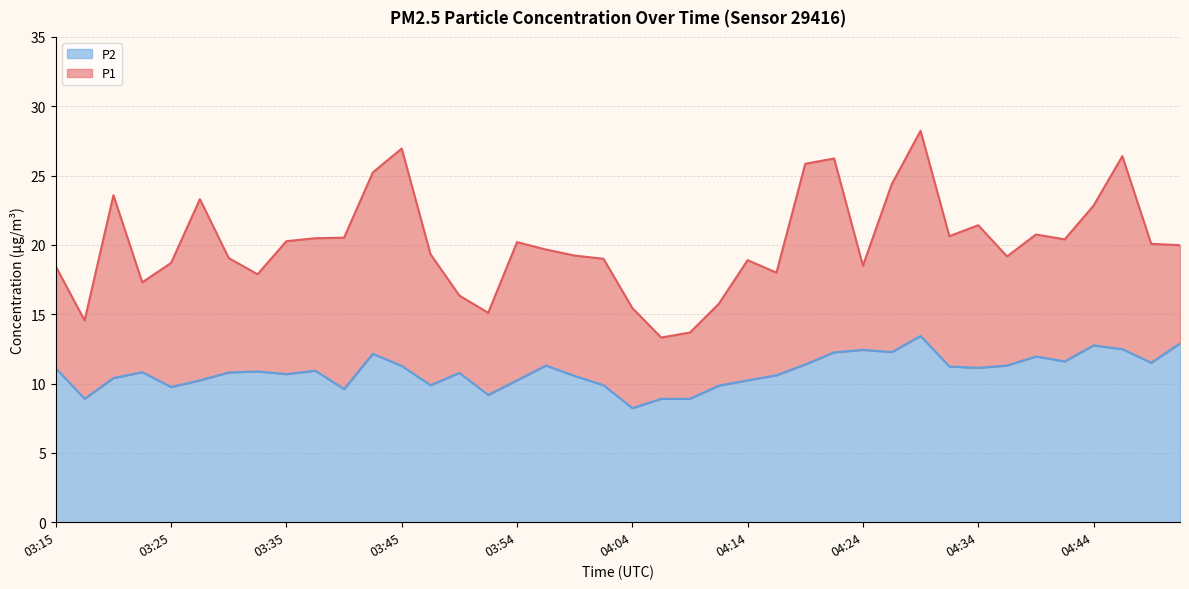

List the labels in order of P1 value, largest first.

04:29, 03:45, 04:46, 04:22, 04:19, 03:42, 04:27, 03:20, 03:27, 04:44, 04:34, 04:39, 04:32, 03:40, 03:37, 04:41, 03:35, 03:54, 04:49, 04:51, 03:57, 03:47, 03:59, 04:37, 03:30, 04:02, 04:14, 03:25, 04:24, 03:15, 04:17, 03:32, 03:22, 03:49, 04:12, 04:04, 03:52, 03:18, 04:09, 04:07